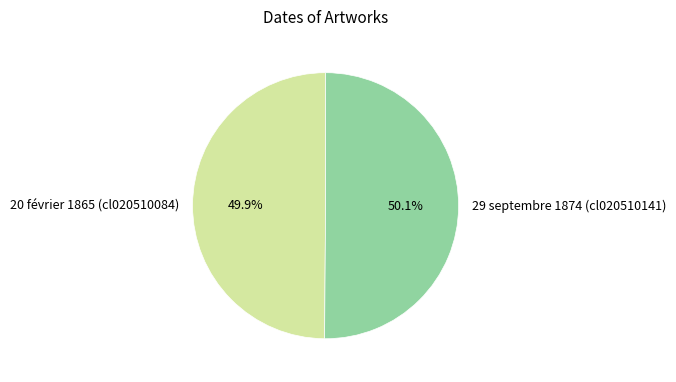

How many slices are in this pie chart?

2